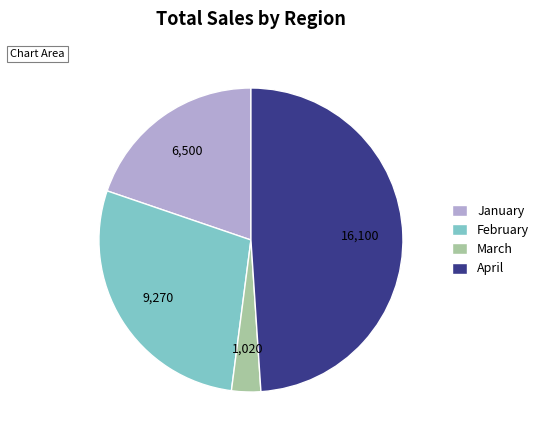

The February slice represents 34% of the pie. True or false?

False